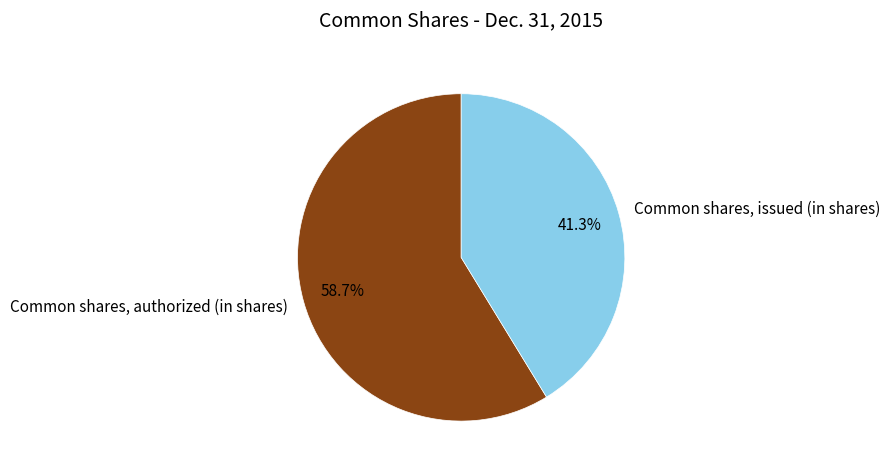

Which slice represents more than half of the pie?

Common shares, authorized (in shares)